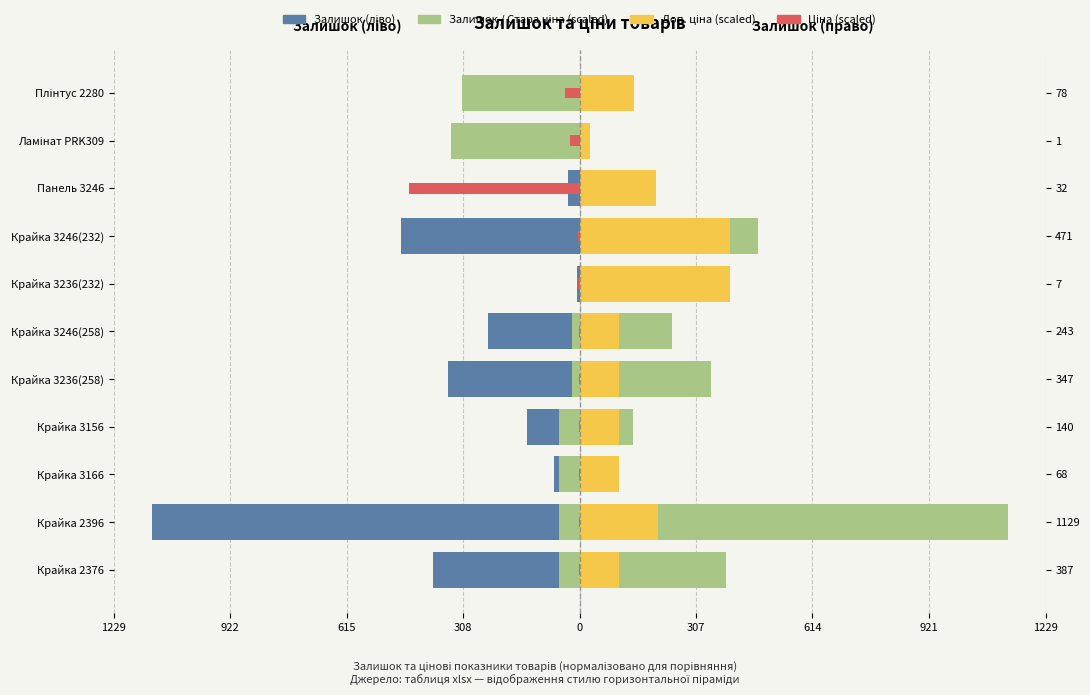

What is the smallest value displayed?

-1129.0